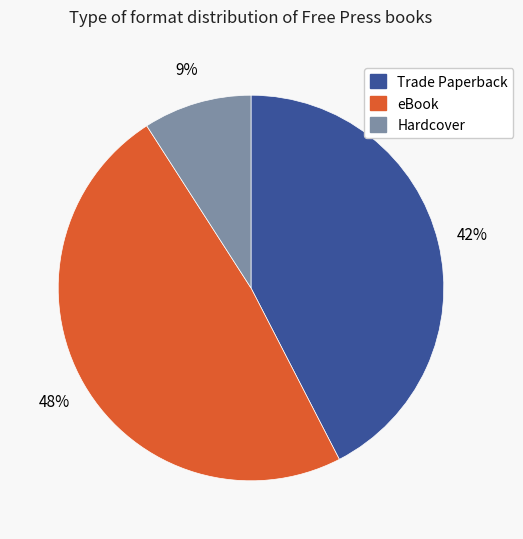

To the nearest percent, what is the difference between the largest and smallest slice percentages?

39%